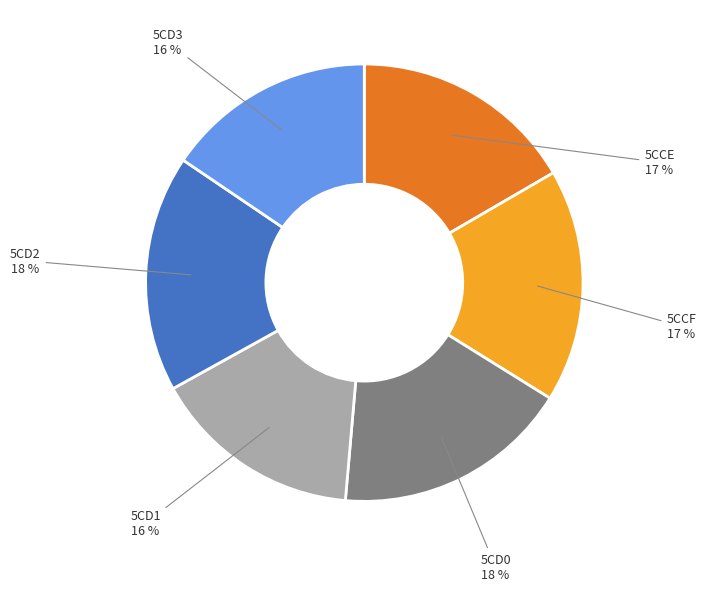

Is there any slice that represents more than half of the pie?

No